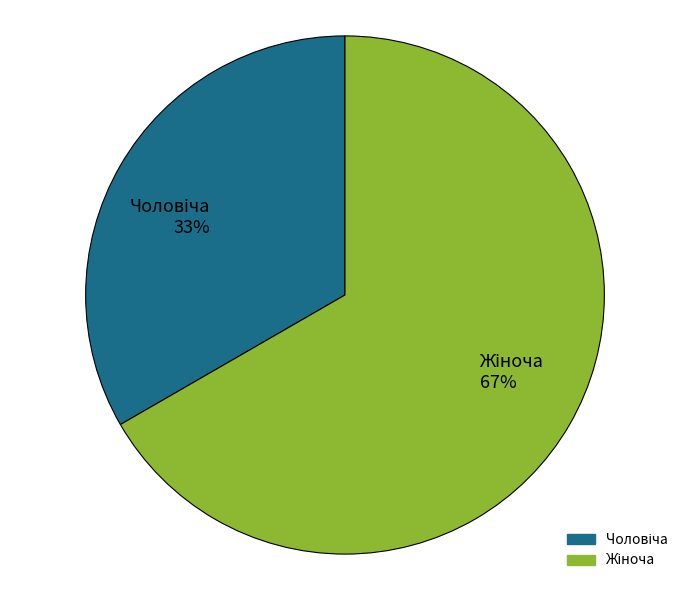

Is there a majority slice in this chart?

Yes